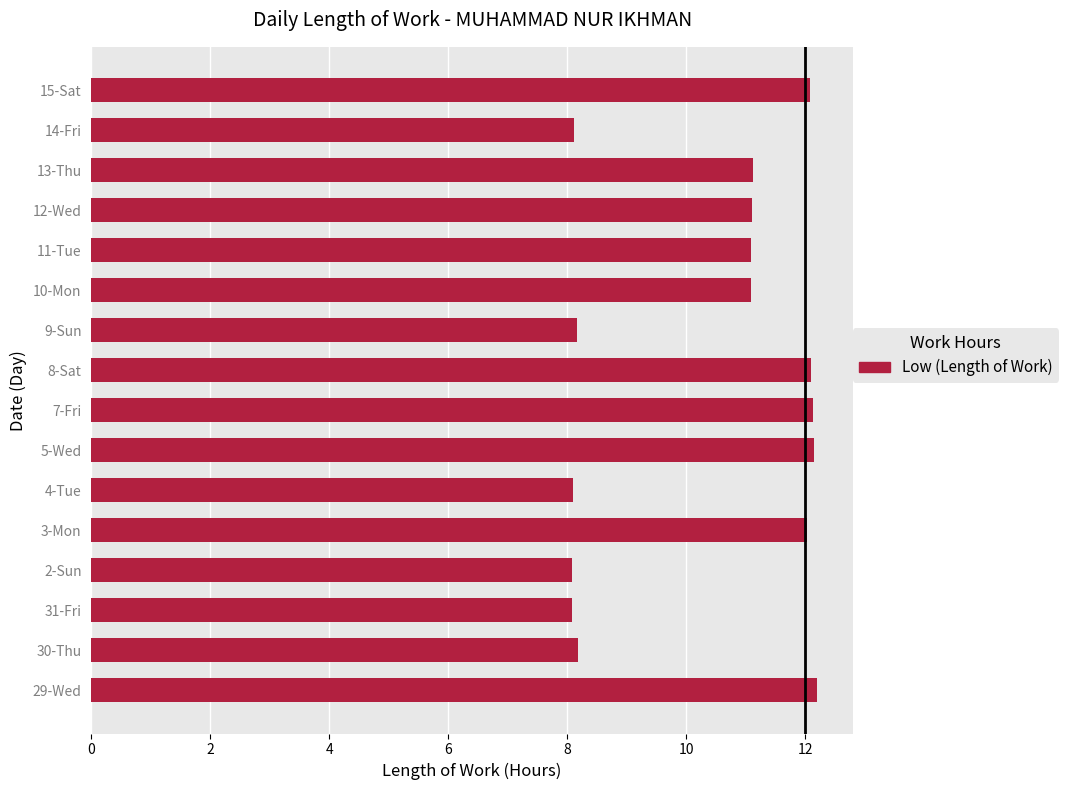

Approximately how many times larger is the value at 11-Tue compared to 4-Tue?

1.4